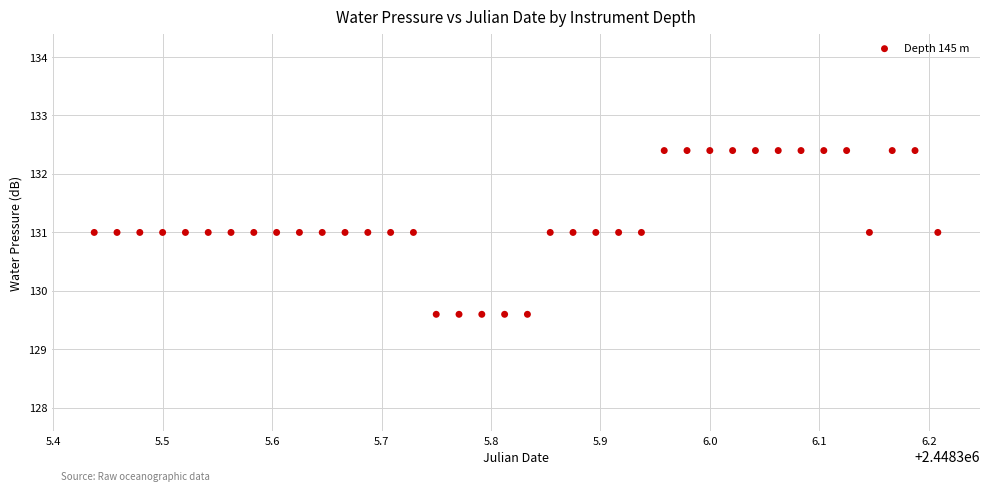

What is the range of Y values (max minus min)?

2.8